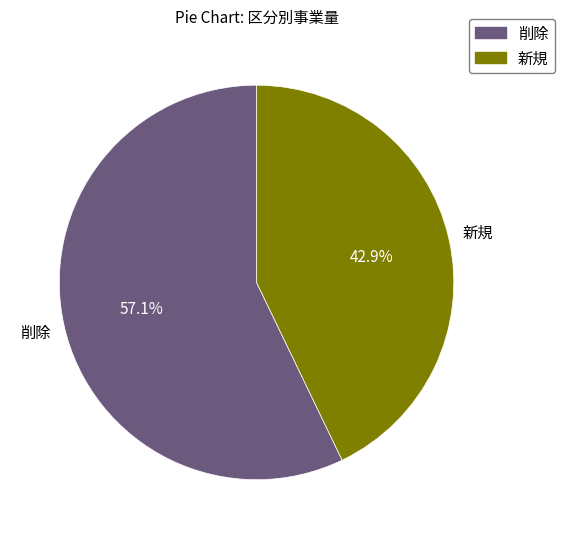

Do 削除 and 新規 together represent more than half of the pie?

Yes